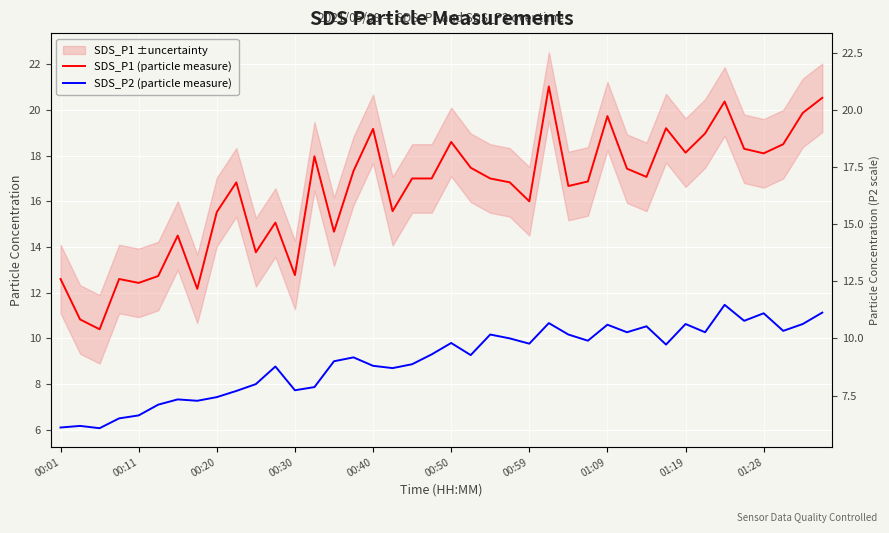

True or false: SDS_P2 (particle measure) and SDS_P1 (particle measure) intersect in this chart.

False